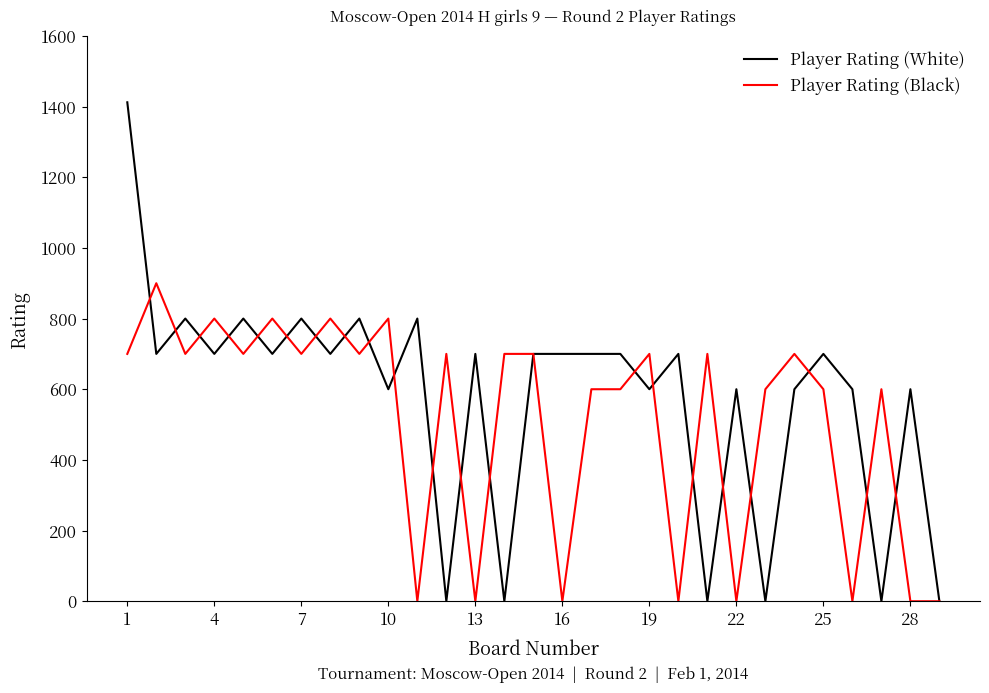

Rank the series by their maximum value, from lowest to highest.

Player Rating (Black), Player Rating (White)